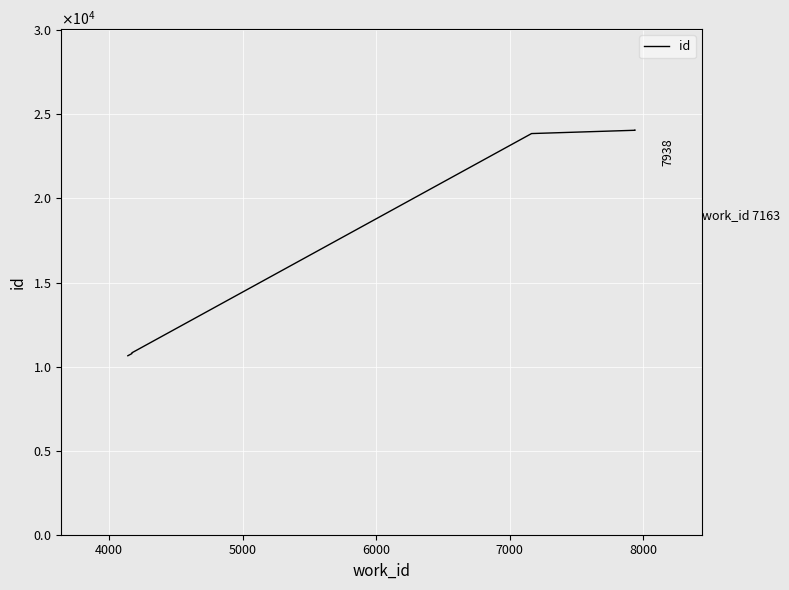

Between 5000 and 7000, which is larger?

7000